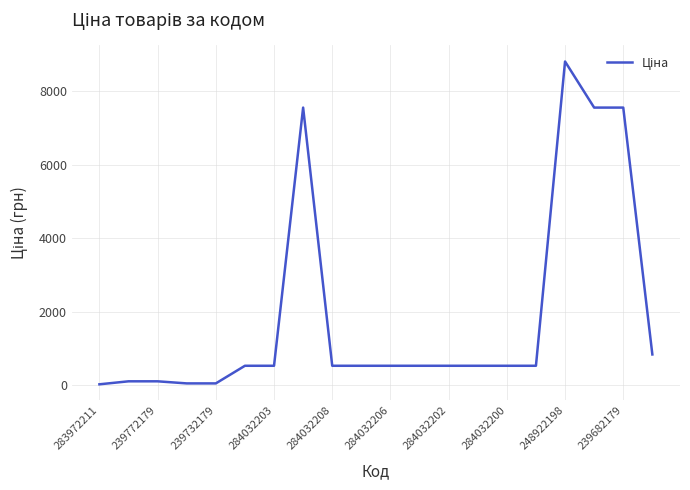

True or false: the data has more than 0 interior local peaks.

True